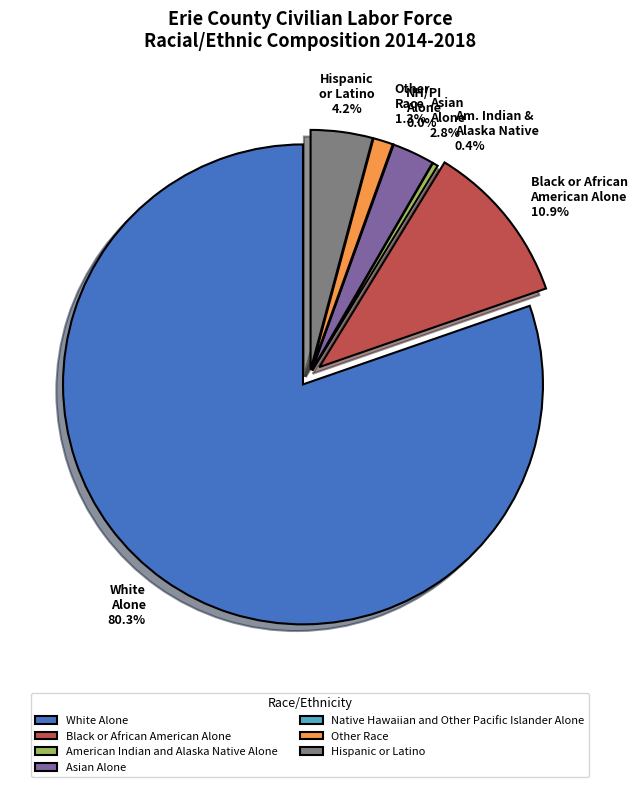

How many slices are in this pie chart?

7